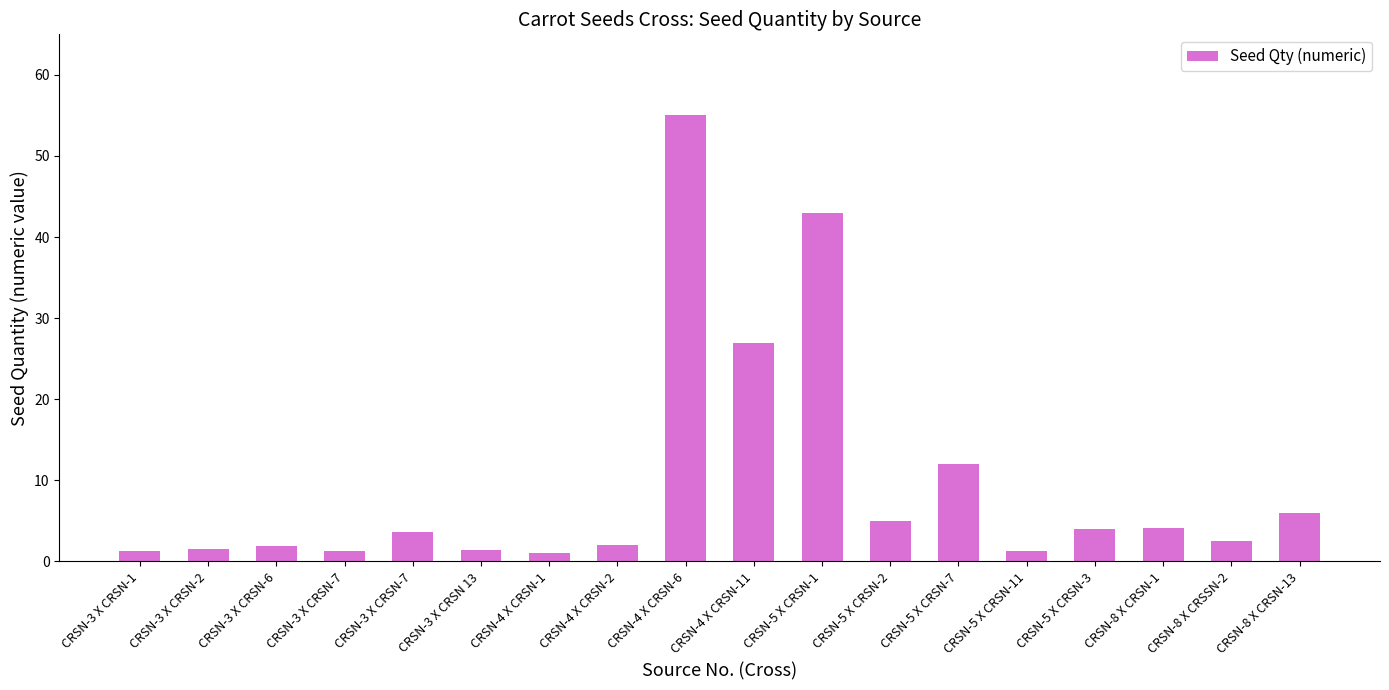

How many distinct data groups are displayed?

1